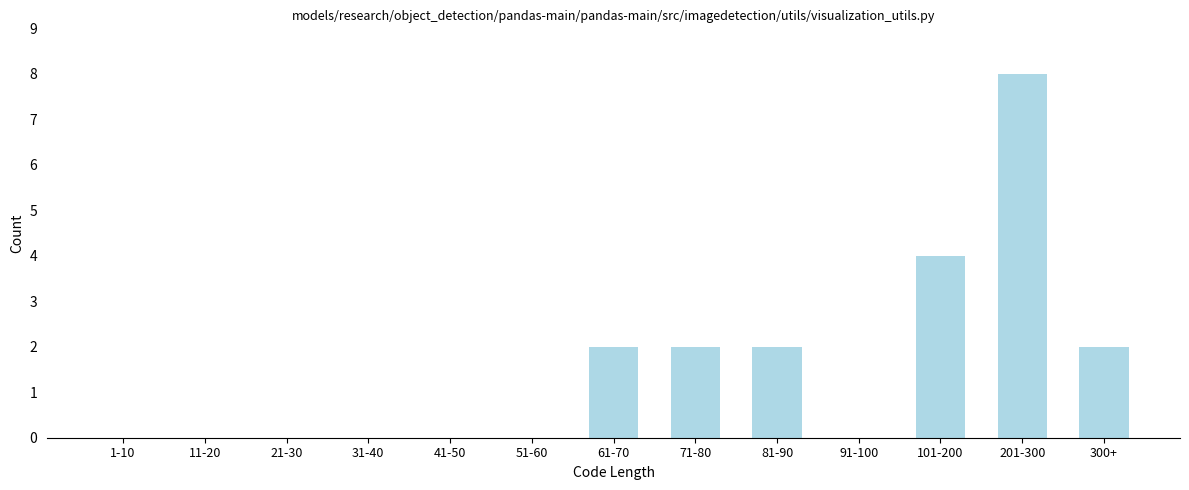

Reading right to left, transcribe all the data shown in this chart.

300+=2	201-300=8	101-200=4	91-100=0	81-90=2	71-80=2	61-70=2	51-60=0	41-50=0	31-40=0	21-30=0	11-20=0	1-10=0